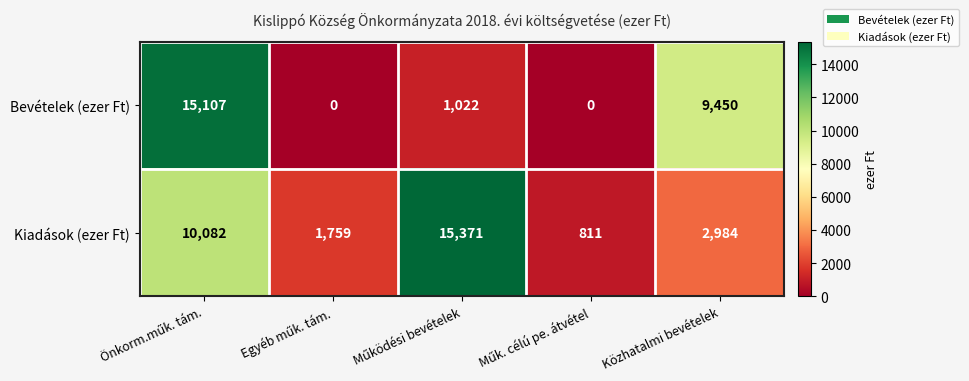

What is the average value of the Bevételek (ezer Ft) series?

5116